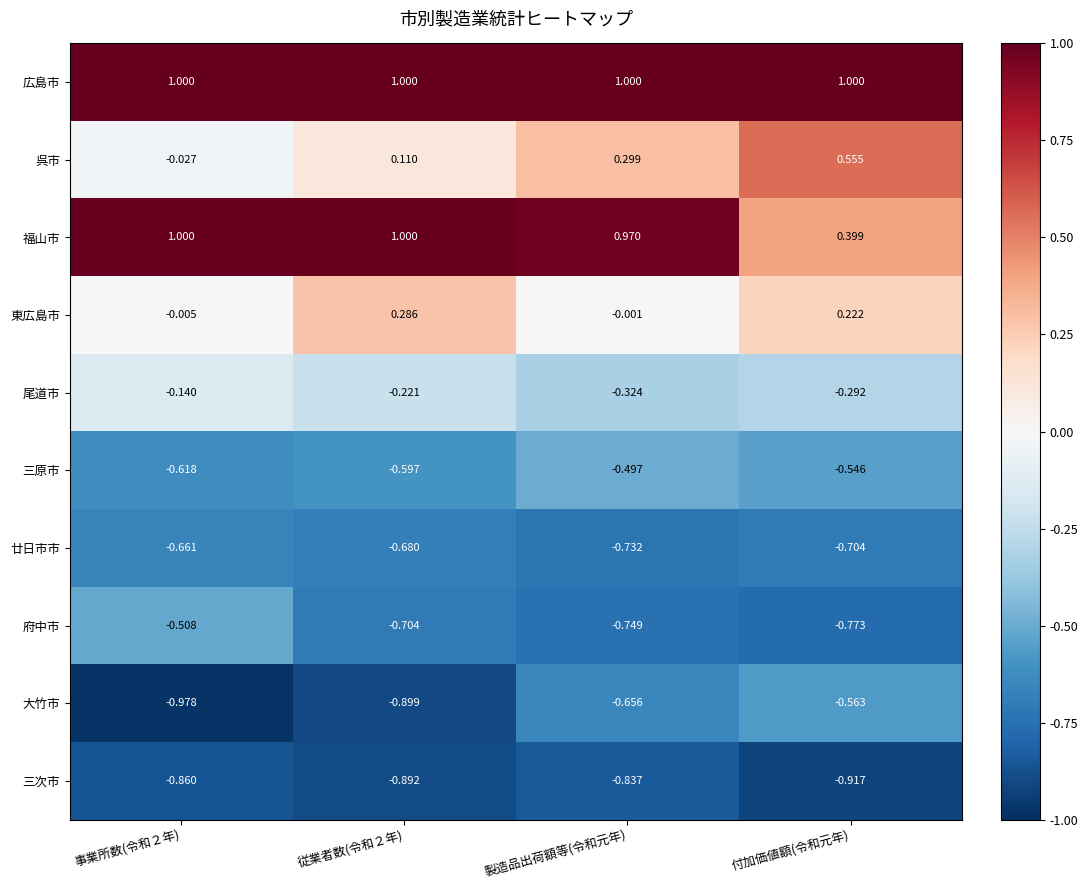

At 製造品出荷額等(令和元年), list the series in order from largest to smallest.

広島市, 福山市, 呉市, 東広島市, 尾道市, 三原市, 大竹市, 廿日市市, 府中市, 三次市